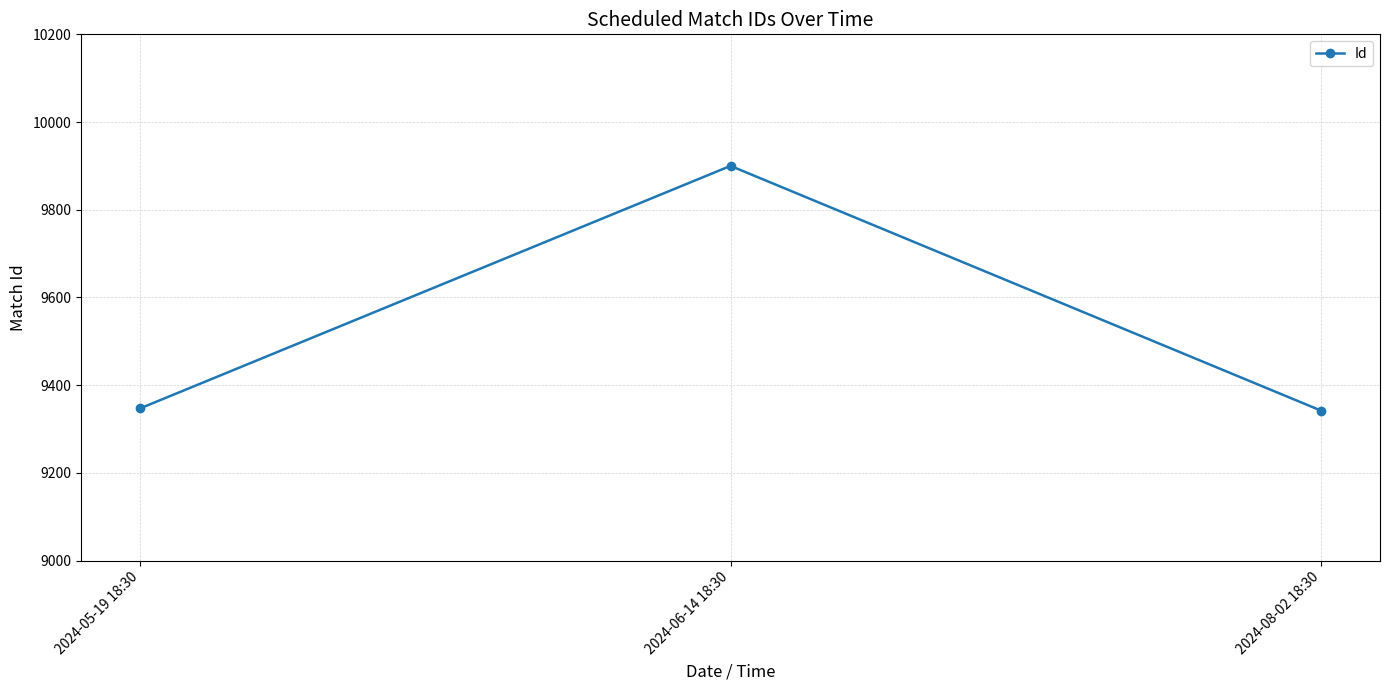

What is the label of the 3rd point from the left?

2024-08-02 18:30